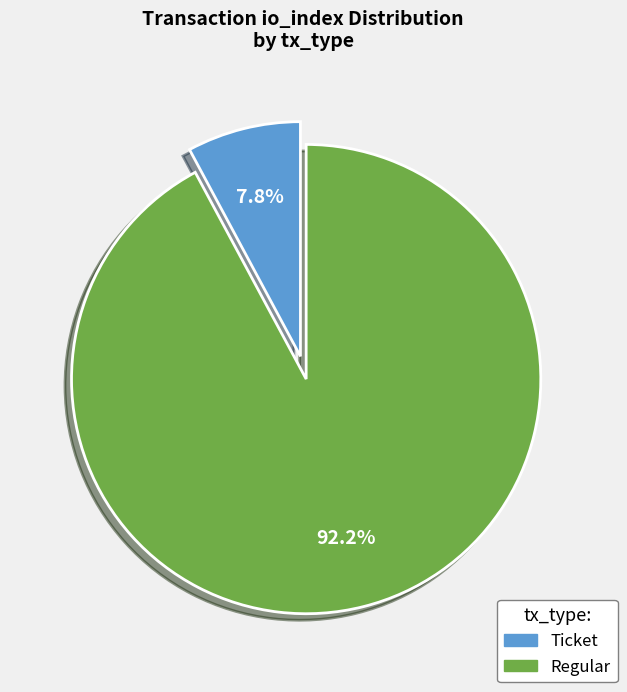

Count the number of slices in the pie.

2